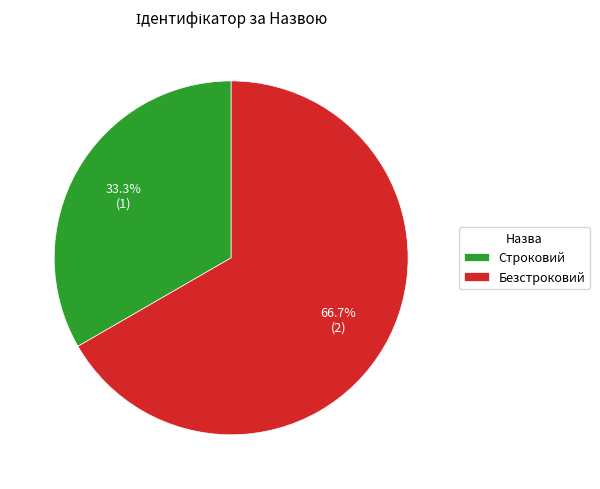

To the nearest percent, what is the difference between the Строковий and Безстроковий slice percentages?

33%